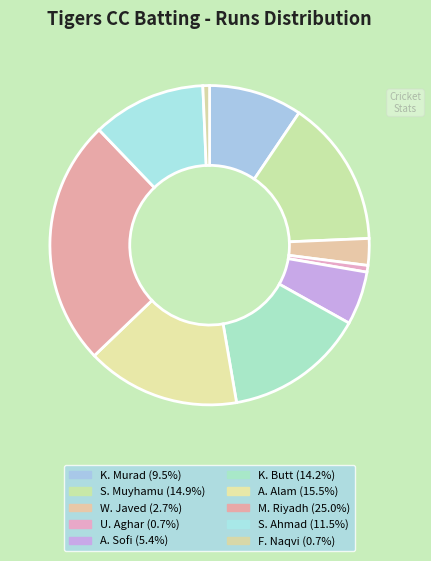

How many segments does this pie chart have?

10